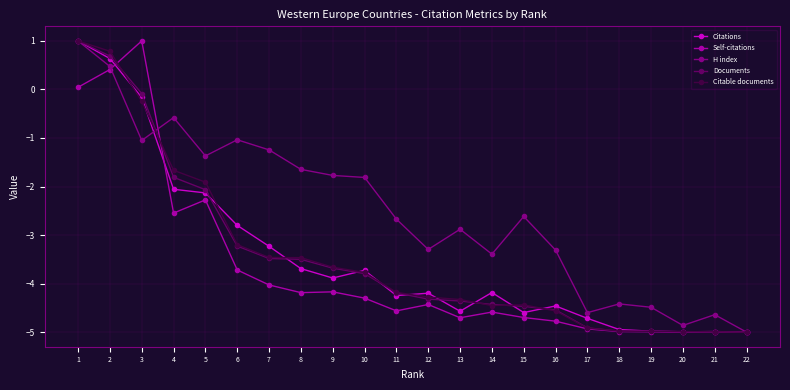

Which series changed the most between 4 and 9?

Citable documents